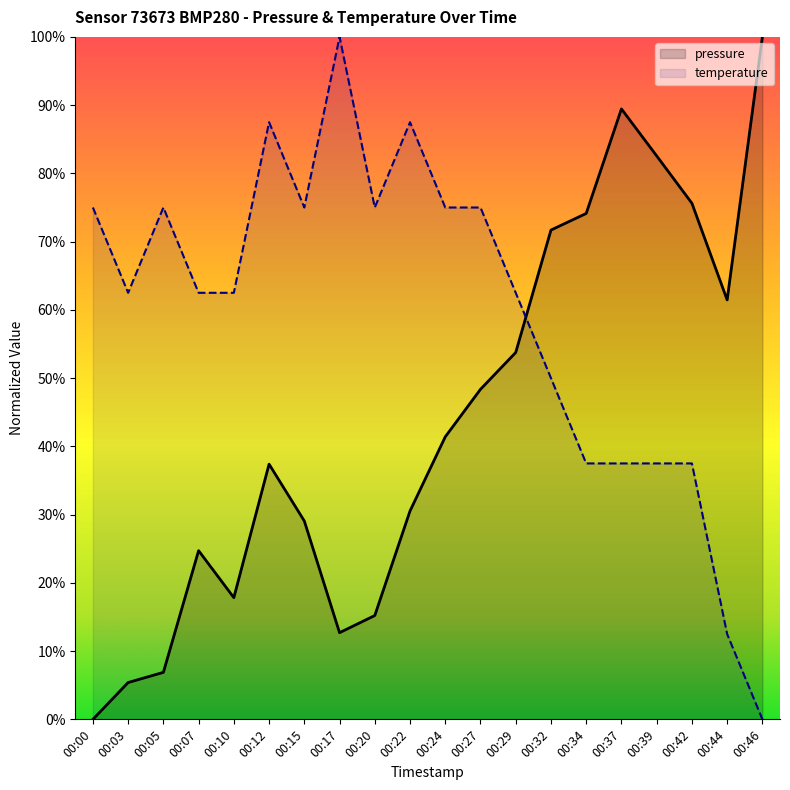

At 00:07, list the series in order from smallest to largest.

pressure, temperature